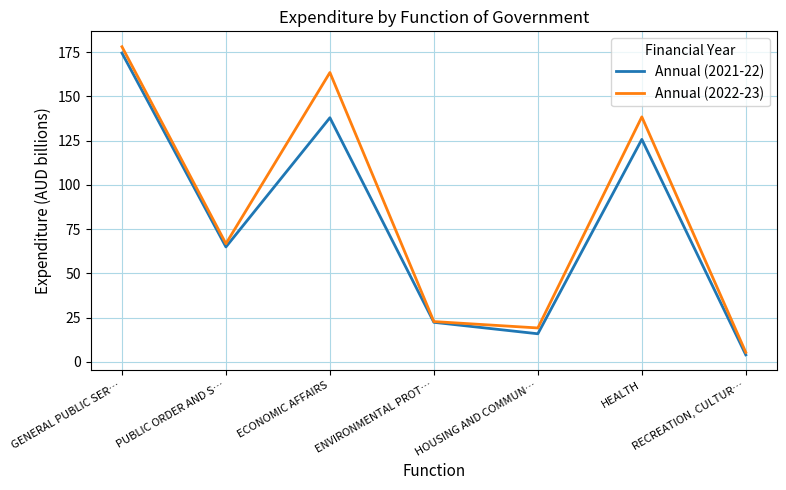

At how many categories does at least one series exceed 117?

3